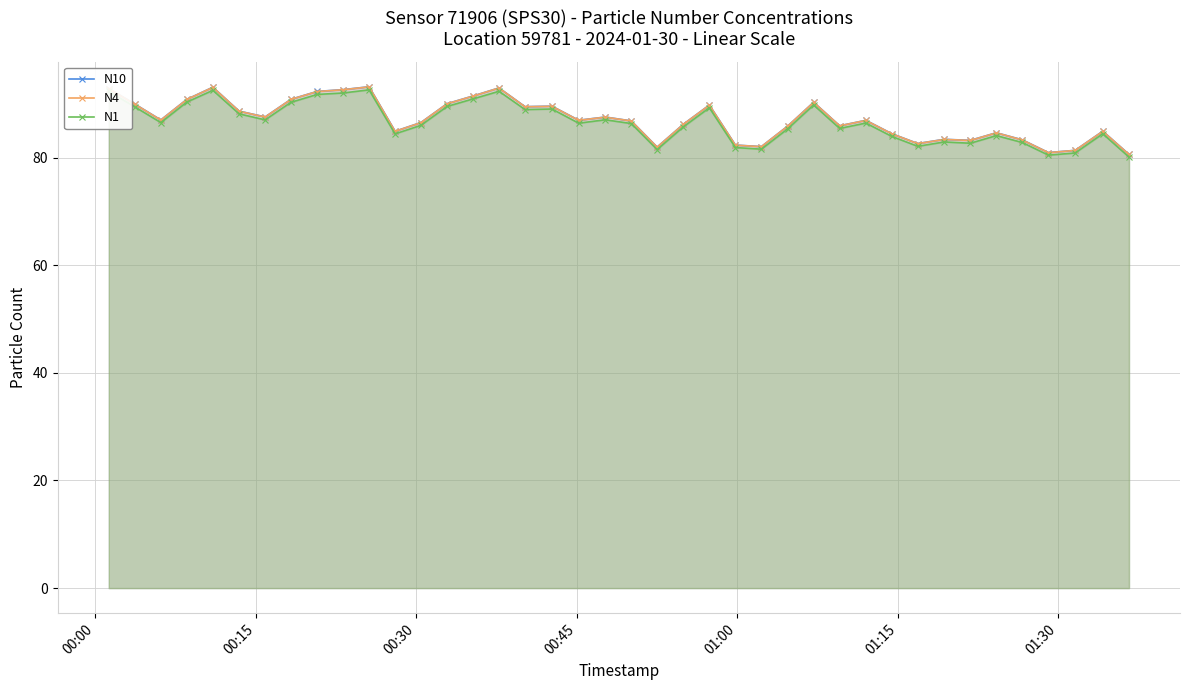

What is the smallest value displayed?

80.1